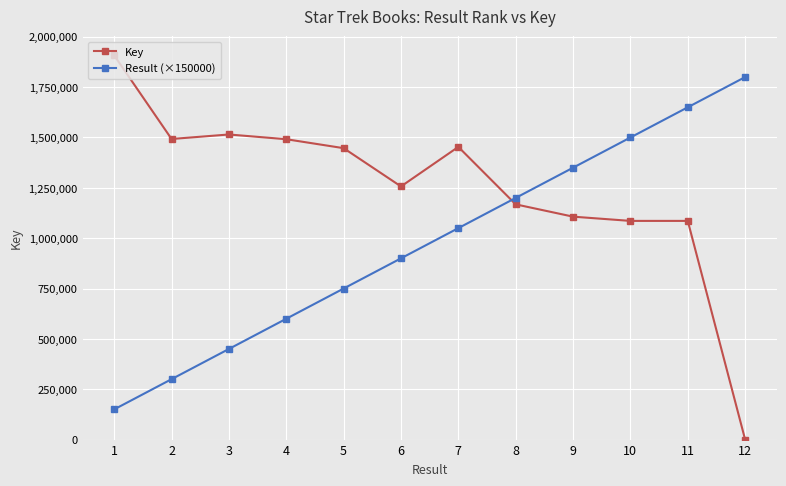

Is the value of Key at 1 greater than the value of Result (×150000) at 7?

Yes